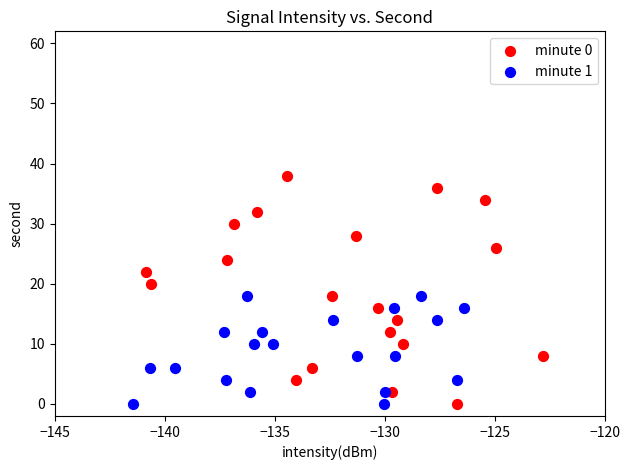

Which series has the widest spread of Y values?

minute 0